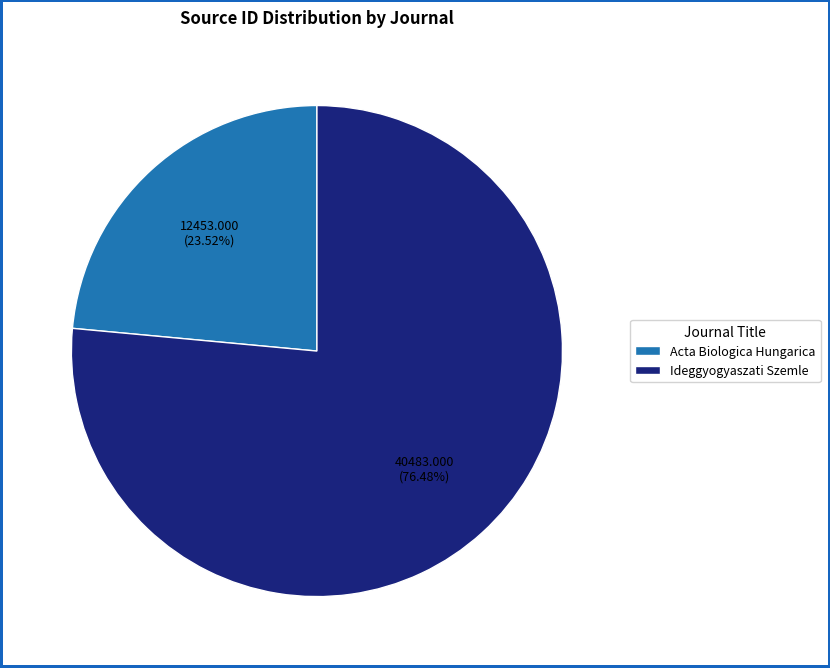

Which category has the biggest portion of the pie?

Ideggyogyaszati Szemle